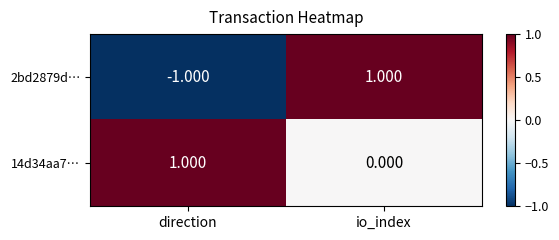

Rank the categories by 14d34aa7… value from lowest to highest.

io_index, direction